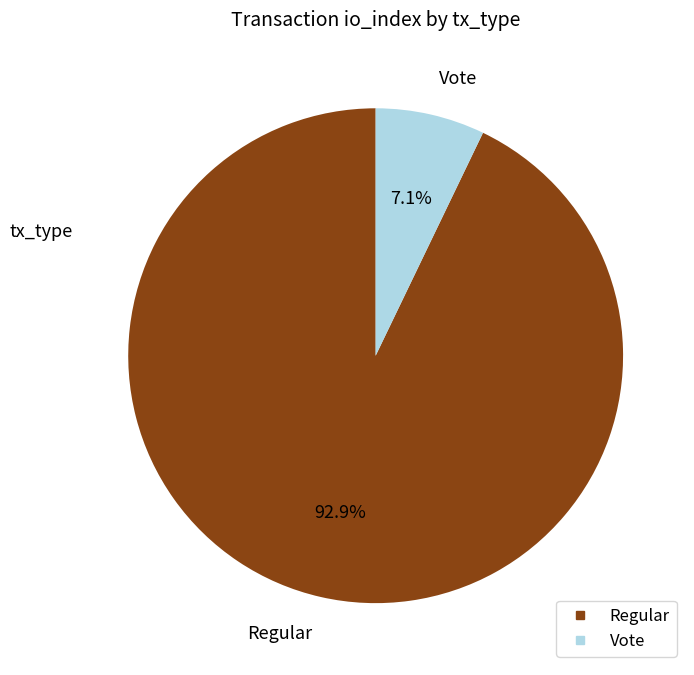

Count the number of slices in the pie.

2